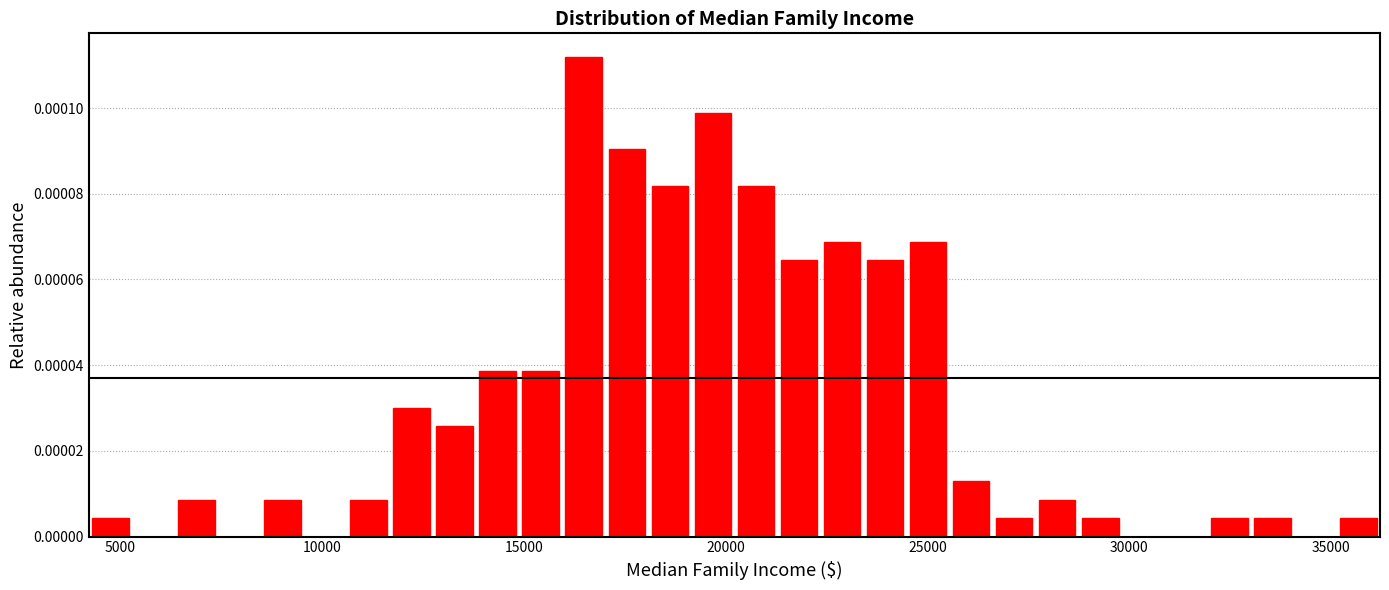

Around what value on the x-axis is the tallest bar? Give the approximate position of its centre, as read against the axis.

16500